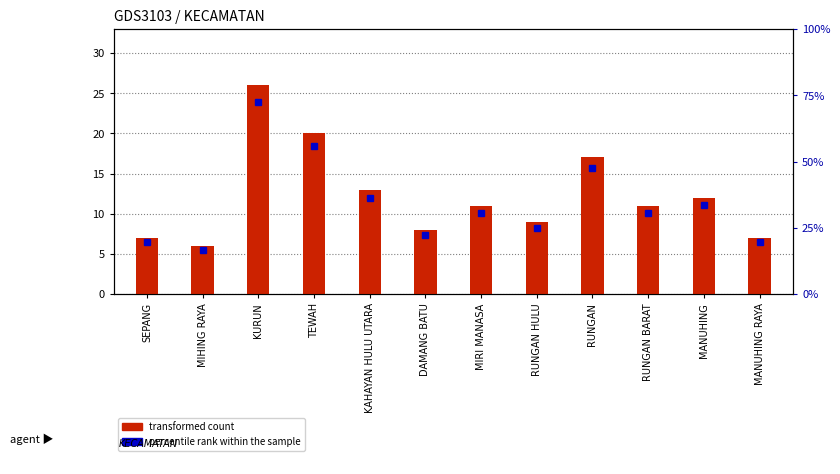

Rank the categories by value from highest to lowest.

KURUN, TEWAH, RUNGAN, KAHAYAN HULU UTARA, MANUHING, MIRI MANASA, RUNGAN BARAT, RUNGAN HULU, DAMANG BATU, SEPANG, MANUHING RAYA, MIHING RAYA